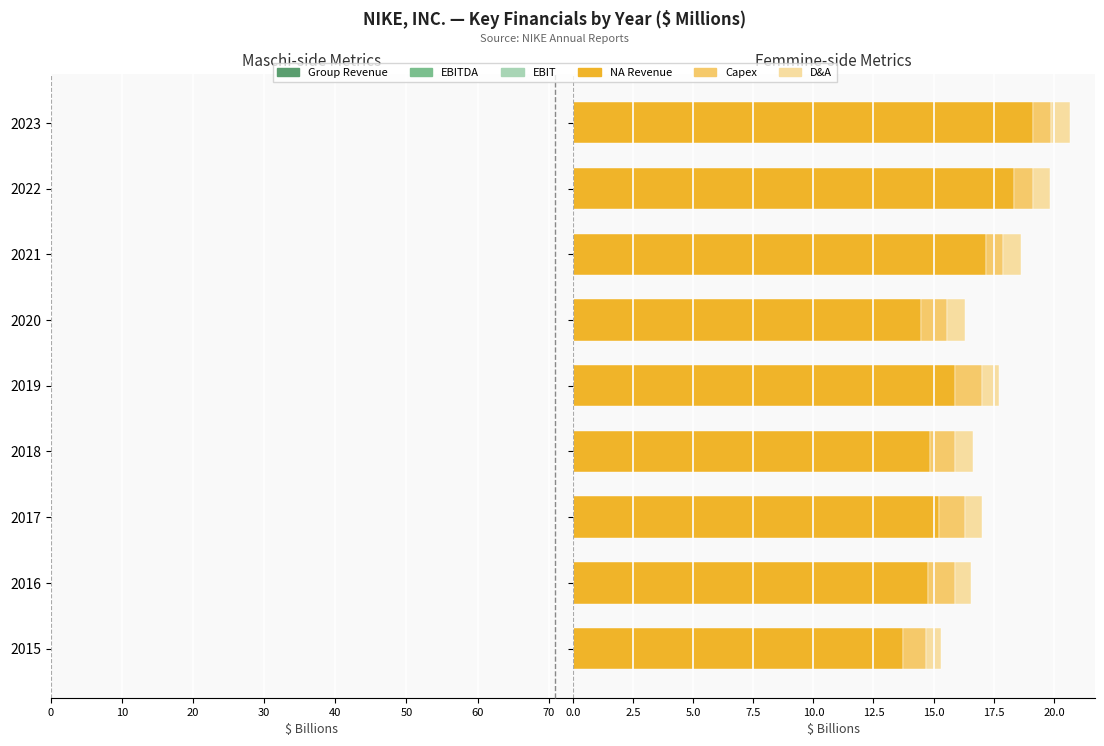

Reading right to left, what are all the values shown in this chart?

Group Revenue: -52.2	-46.7	-44.5	-37.4	-39.1	-36.4	-34.4	-32.4	-30.6
EBITDA: -9.2	-7.6	-7.7	-3.7	-5.6	-5.1	-5.7	-5.3	-4.8
EBIT: -8.4	-6.9	-6.9	-3.0	-4.9	-4.4	-4.9	-4.6	-4.2
NA Revenue: 19.1	18.4	17.2	14.5	15.9	14.9	15.2	14.8	13.7
Capex: 0.7	0.8	0.7	1.1	1.1	1.0	1.1	1.1	1.0
D&A: 0.8	0.7	0.7	0.7	0.7	0.7	0.7	0.6	0.6